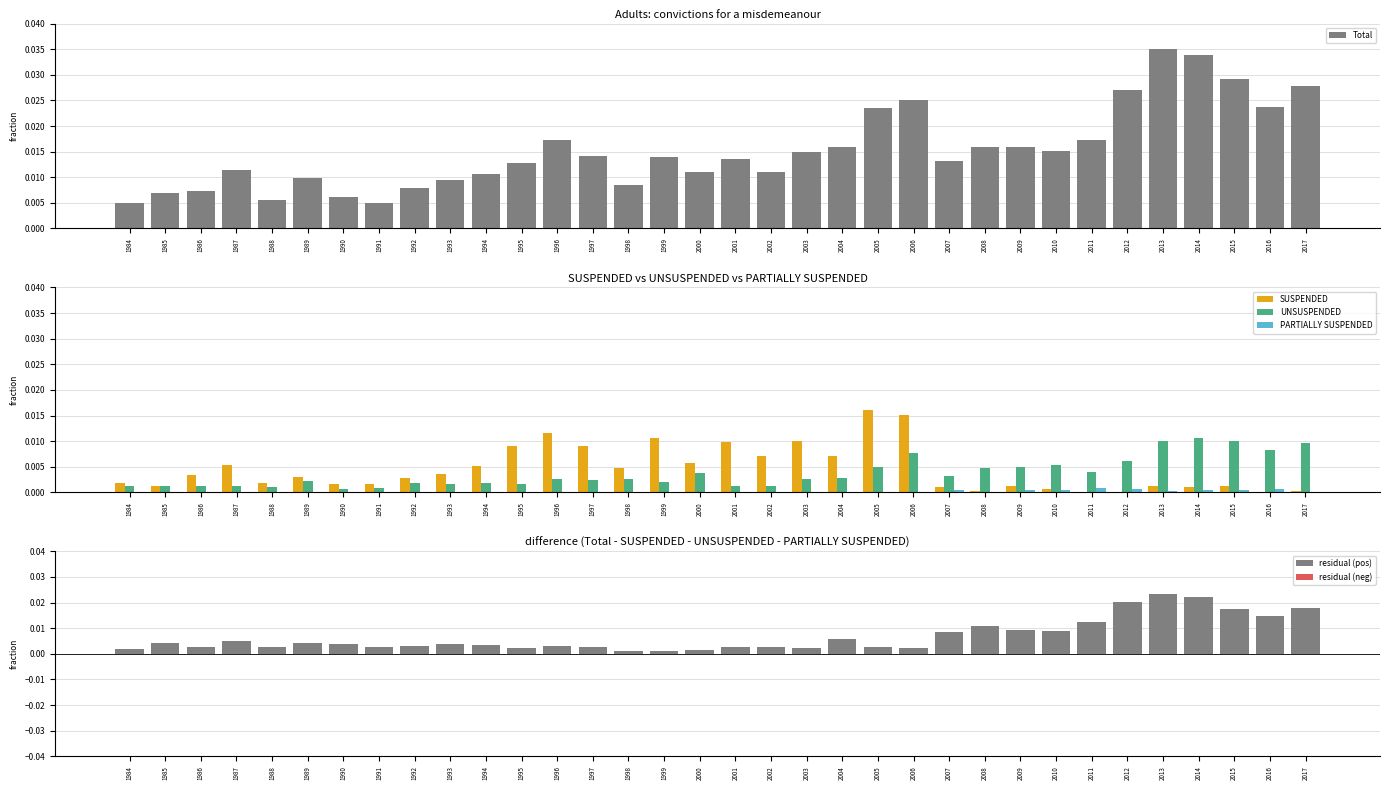

True or false: SUSPENDED has a value of 0.0 at 2008.

True